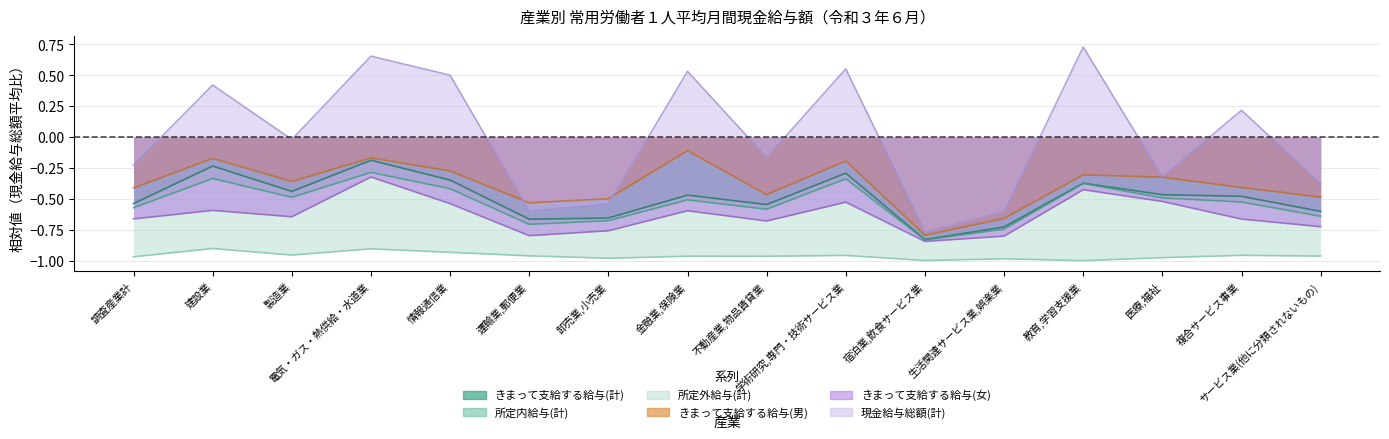

How many categories are shown in the chart?

16